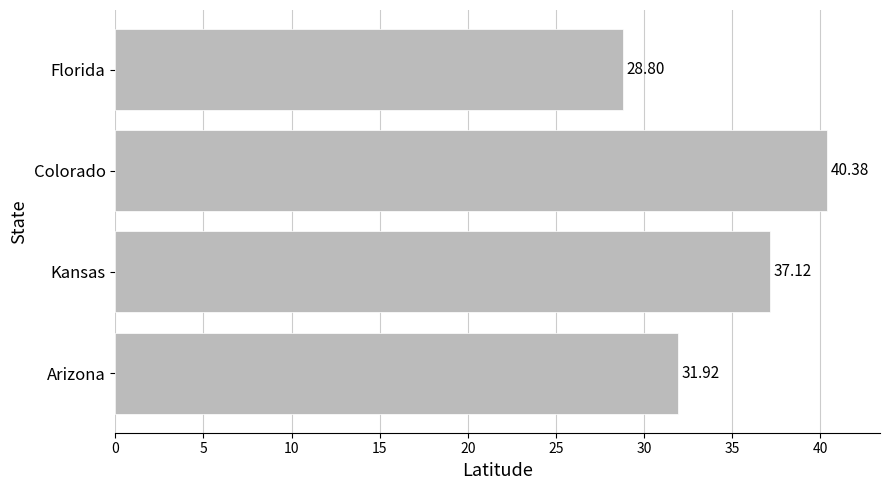

Which category has the highest value across all series?

Colorado